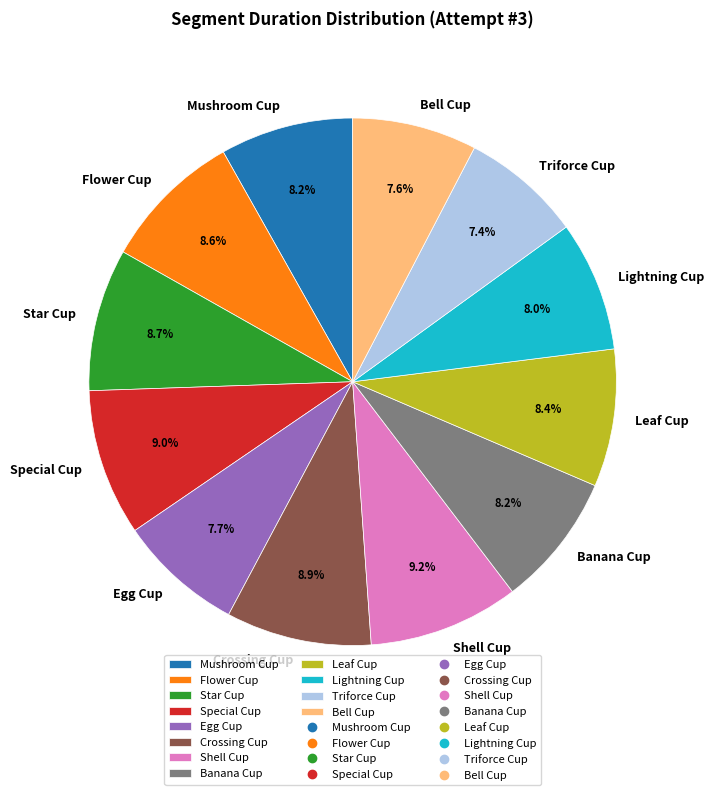

What is the ratio of the value at Flower Cup to the value at Shell Cup?

0.9